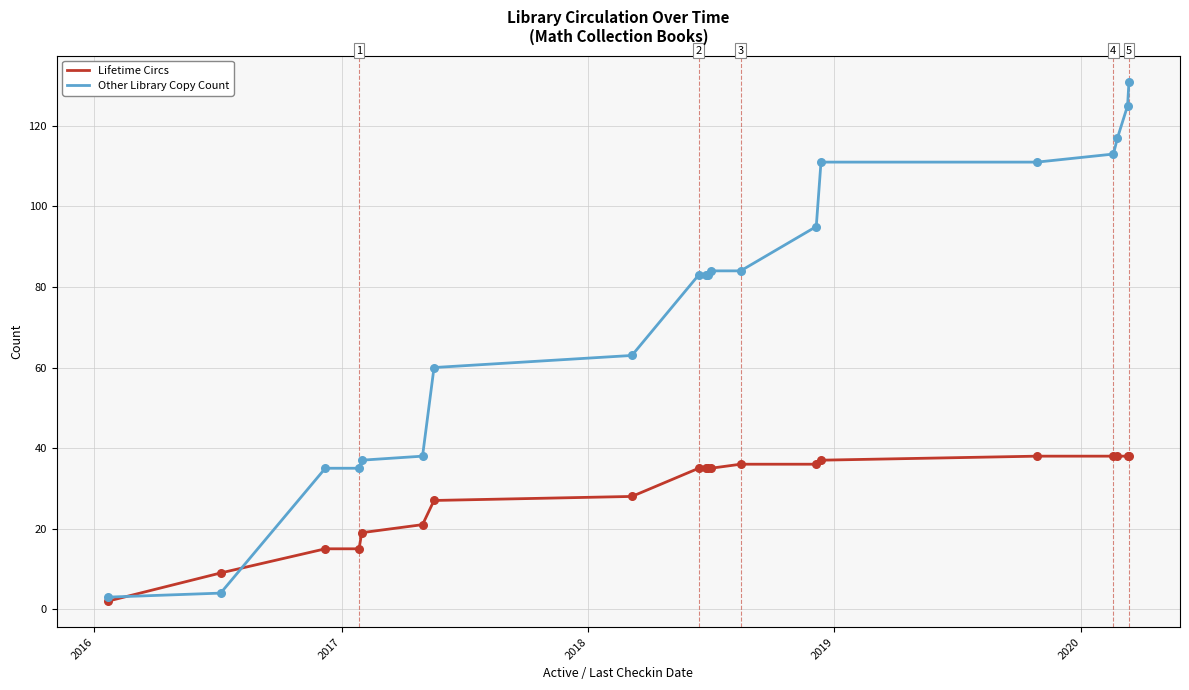

Which series has the largest total across all categories?

Other Library Copy Count